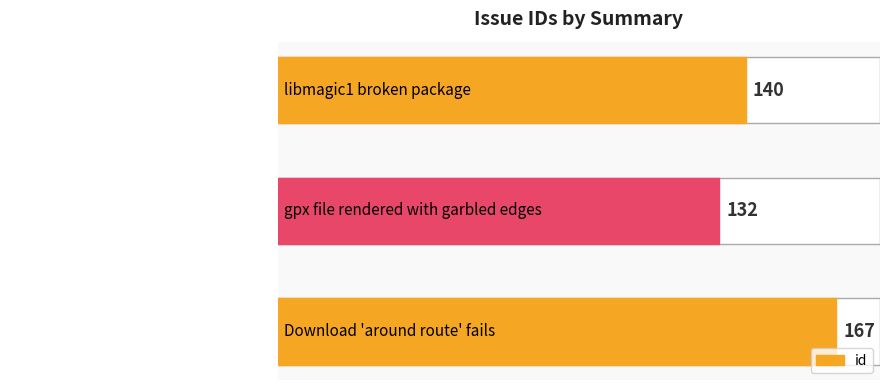

What is the sum of all values?

439